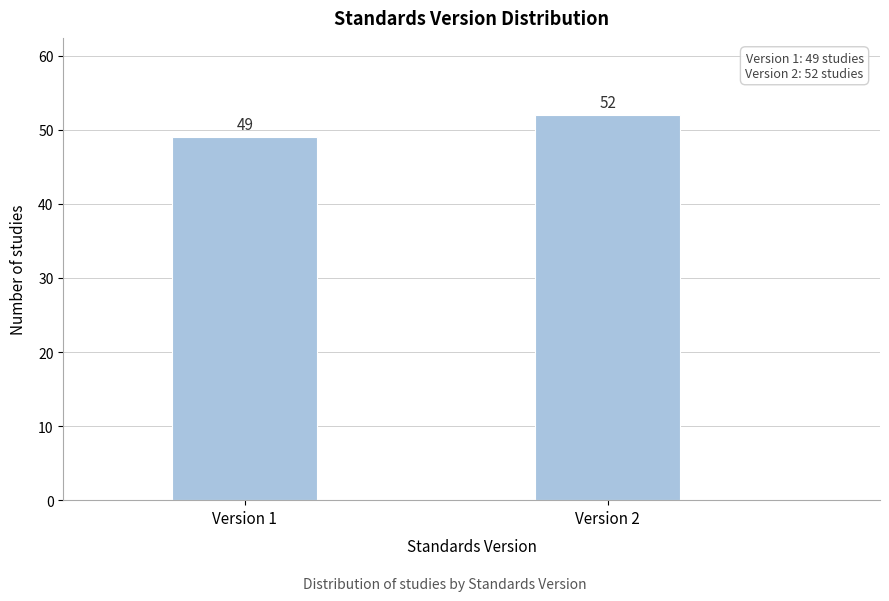

Reading left to right, list all the values displayed in this chart.

49	52